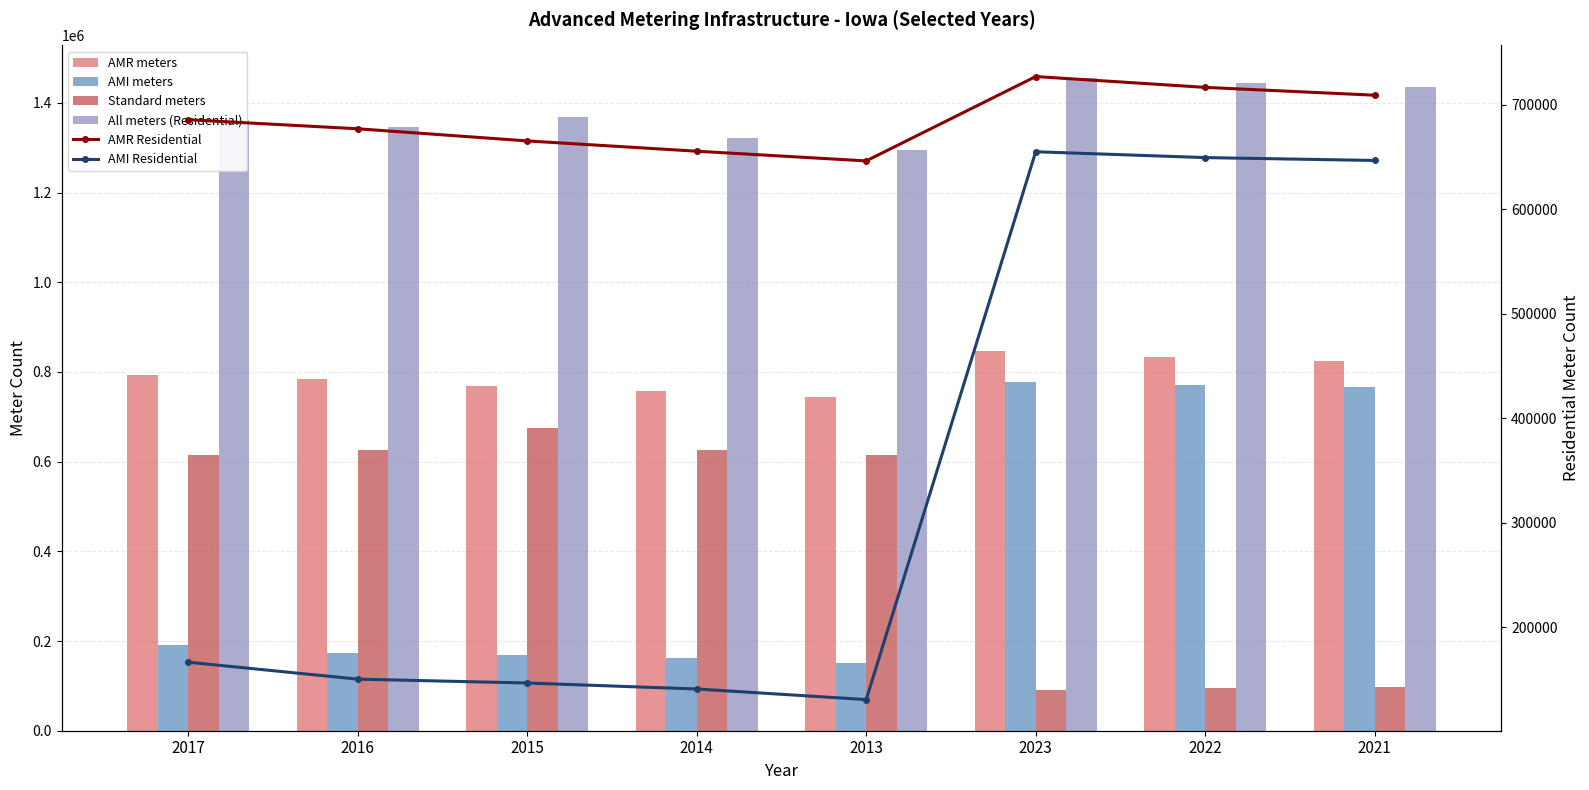

Between 2022 and 2021, which is larger?

2022